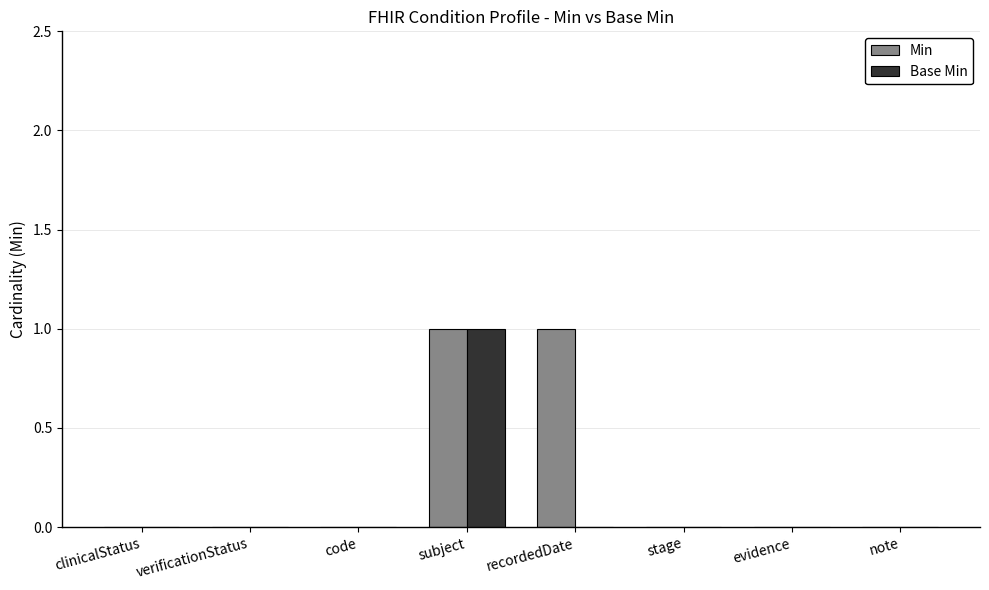

The Base Min series shows 1 at subject. True or false?

True